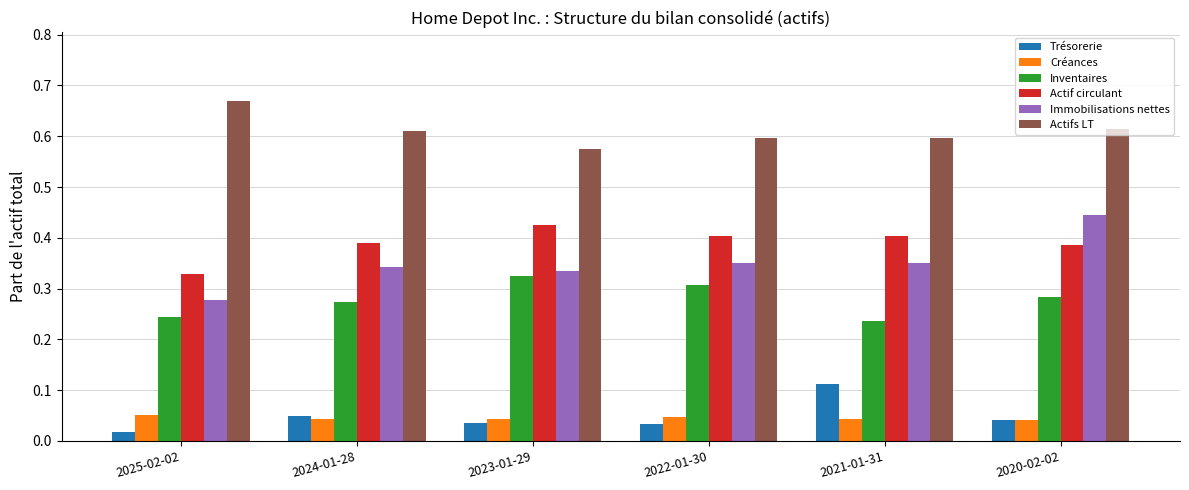

At how many categories does at least one series exceed 0?

6